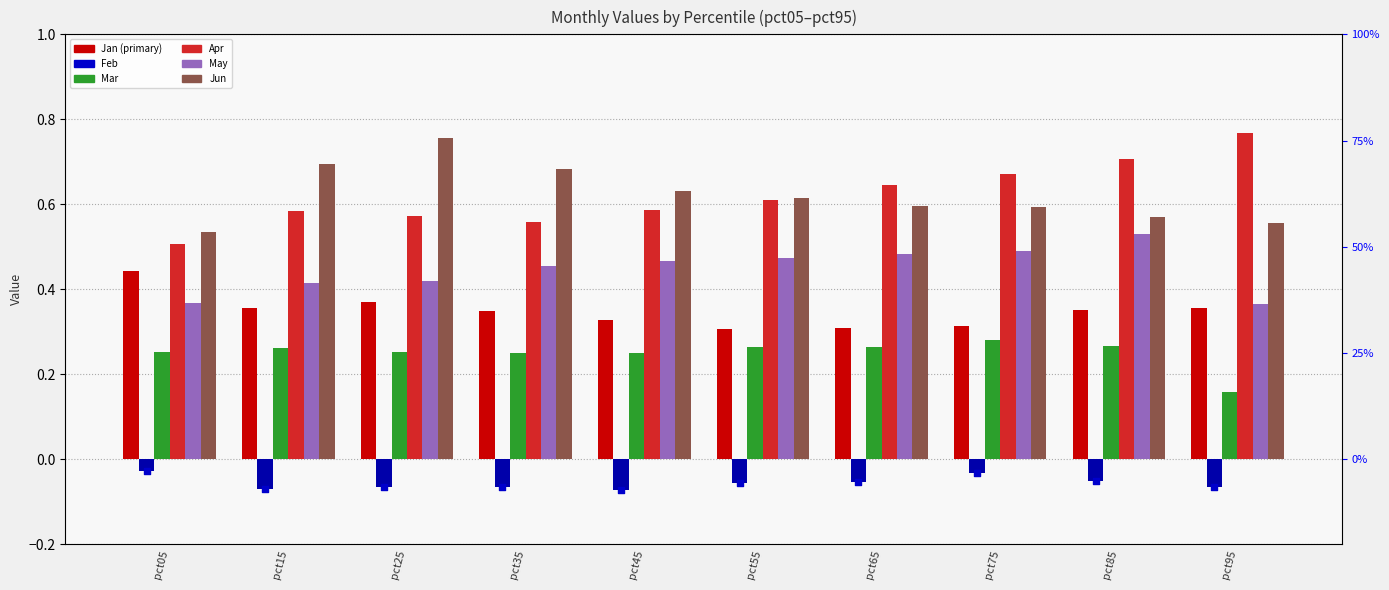

Is the value of Feb at pct75 greater than the value of Apr at pct75?

No